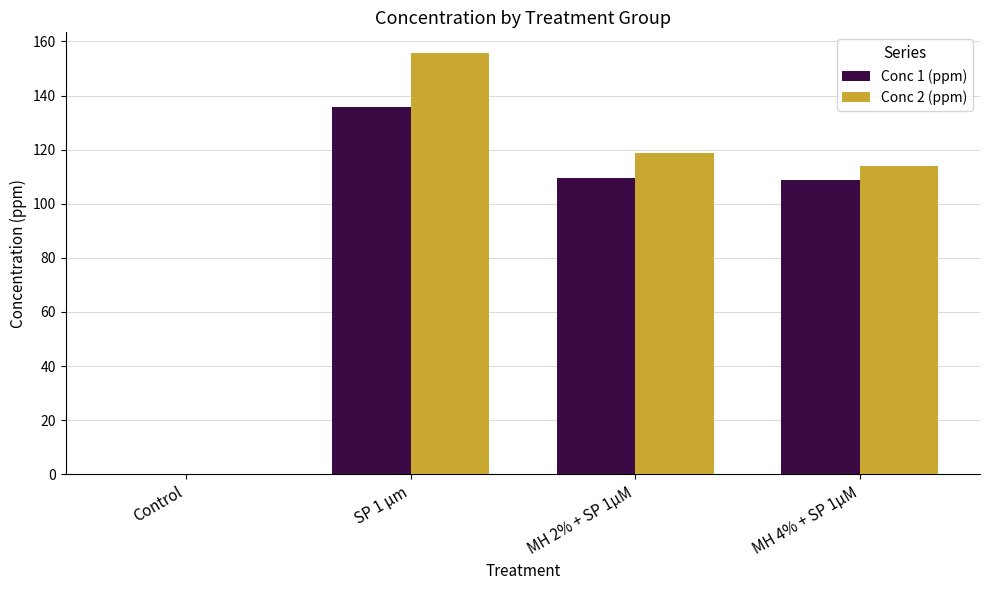

Which series changed the most between SP 1 µm and MH 4% + SP 1µM?

Conc 2 (ppm)